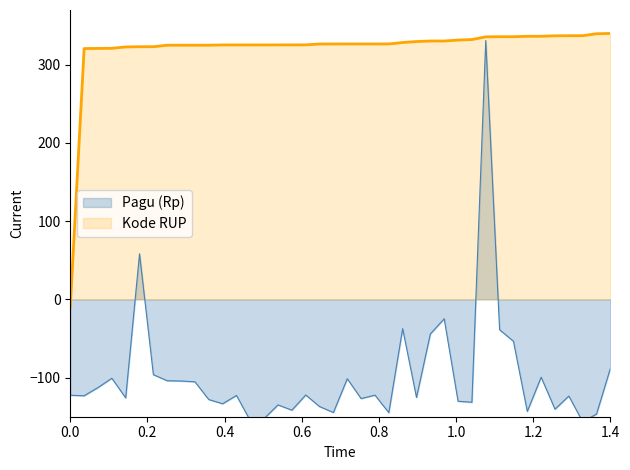

What is the highest value of the Kode RUP series?

340.0